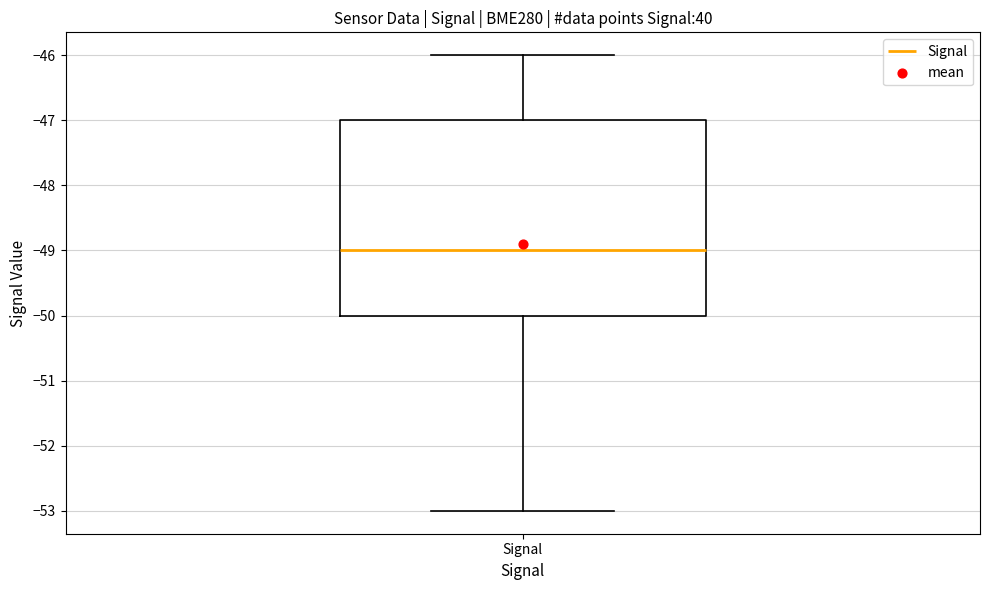

Read this box plot against the y-axis: the position of the median line, the range covered by the box, and the ends of both whiskers. The values are not printed on the chart, so give them approximately, as read against the axis.

median -49, box -50 to -47, whiskers -53 to -46